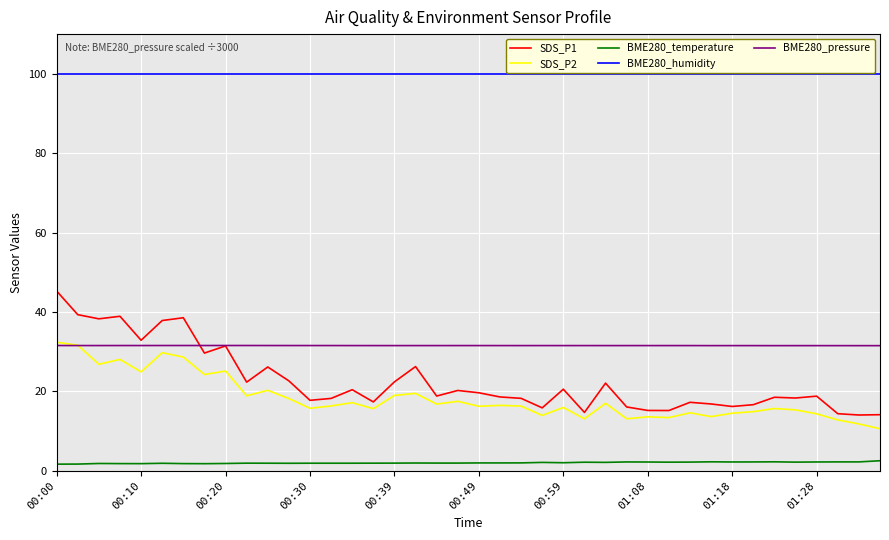

What is the maximum value for BME280_pressure?

31.6